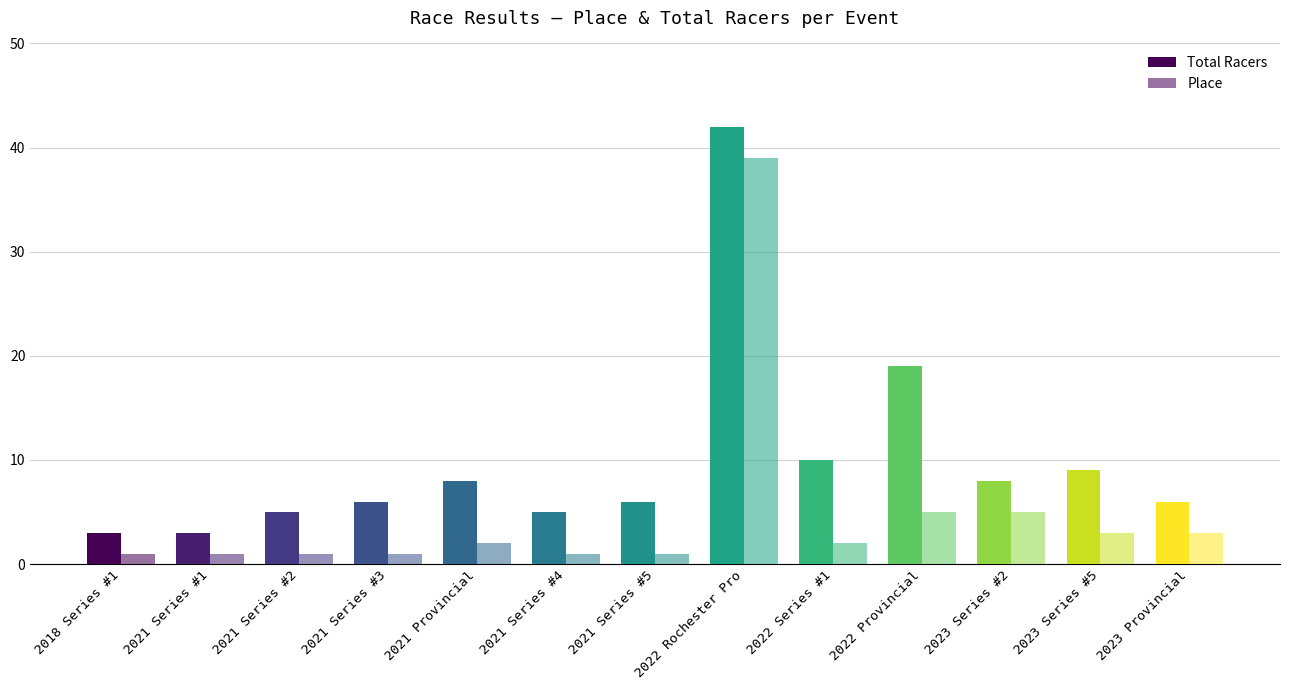

Does the chart contain any negative values?

No